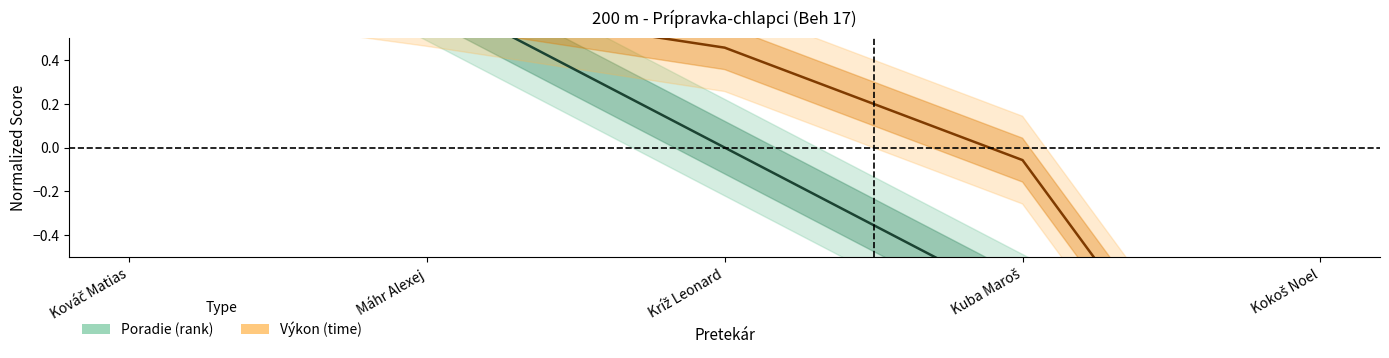

What is the label of the 4th point from the right?

Máhr Alexej